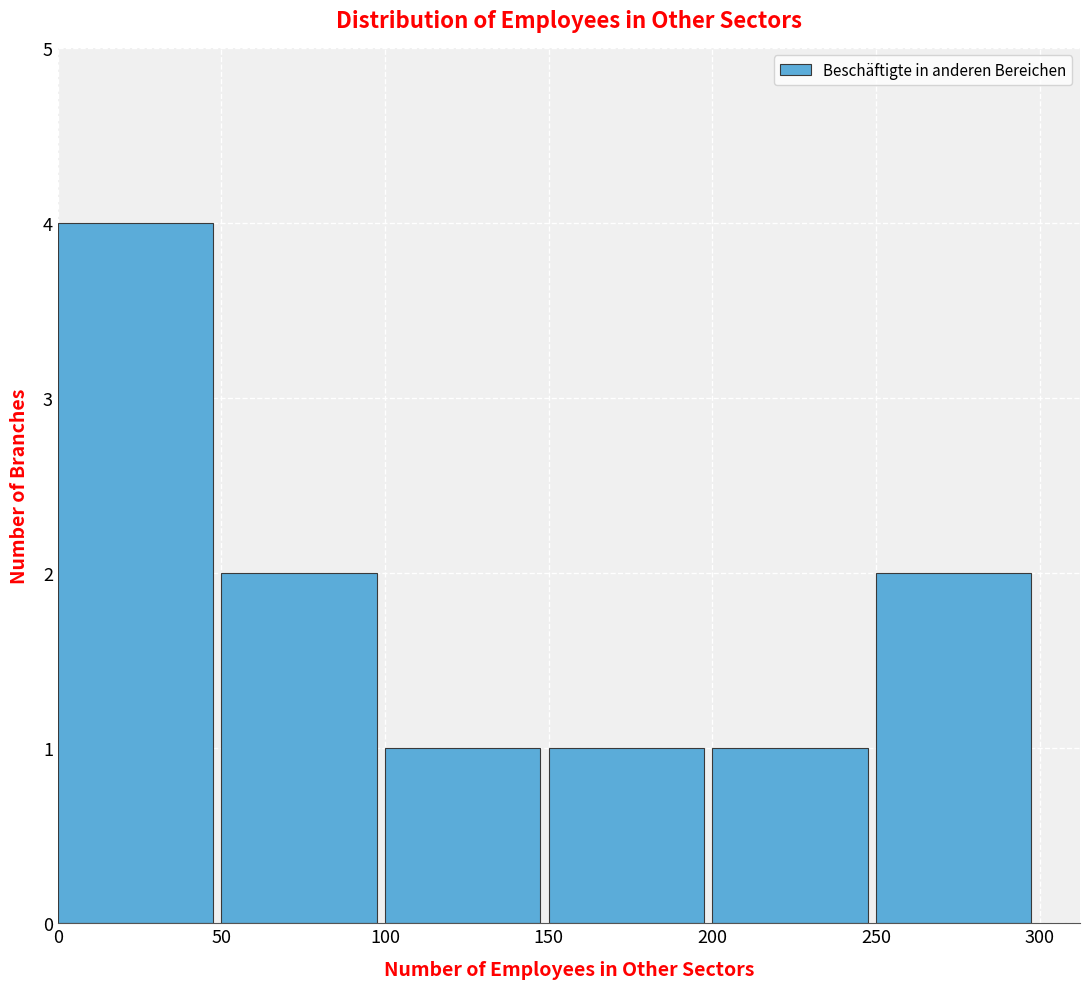

Reading left to right, transcribe this chart: for each bar, give the range it covers on the x-axis and its height. The values are not printed on the chart, so give them approximately, as read against the axis.

0 to 50: 4
50 to 100: 2
100 to 150: 1
150 to 200: 1
200 to 250: 1
250 to 300: 2